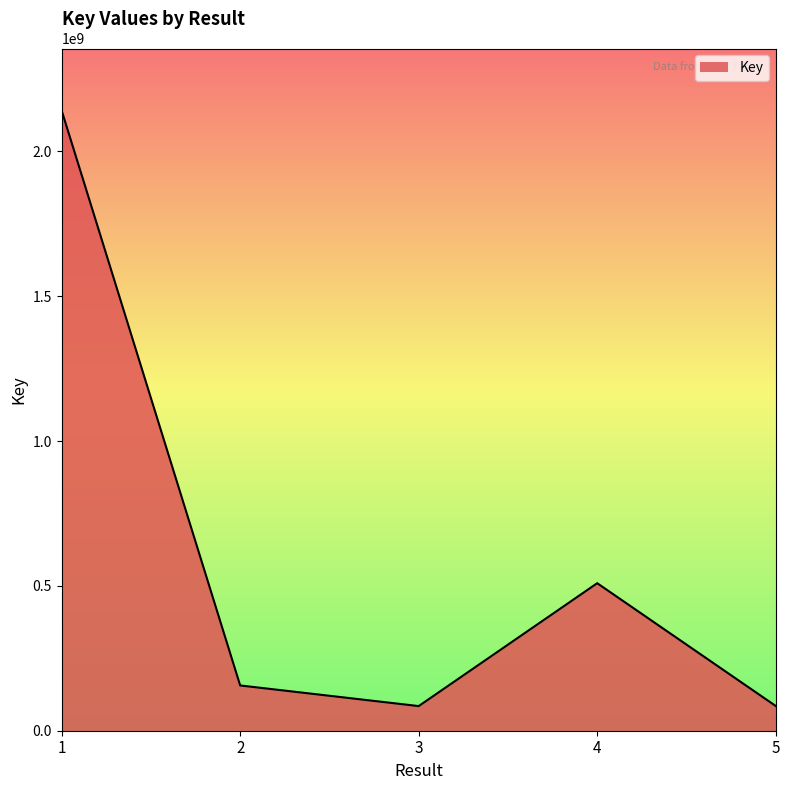

What is the change in value from 2 to 3?

-71182099